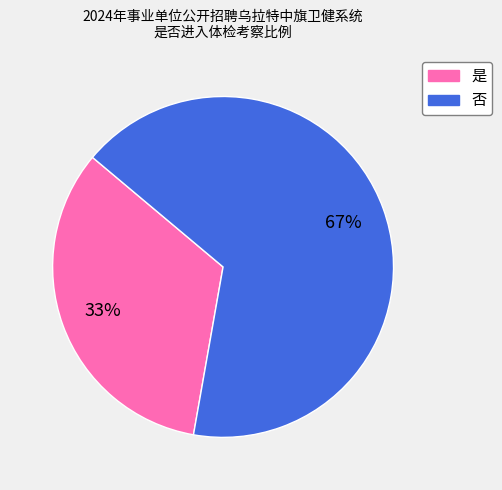

Is there any slice that represents more than half of the pie?

Yes